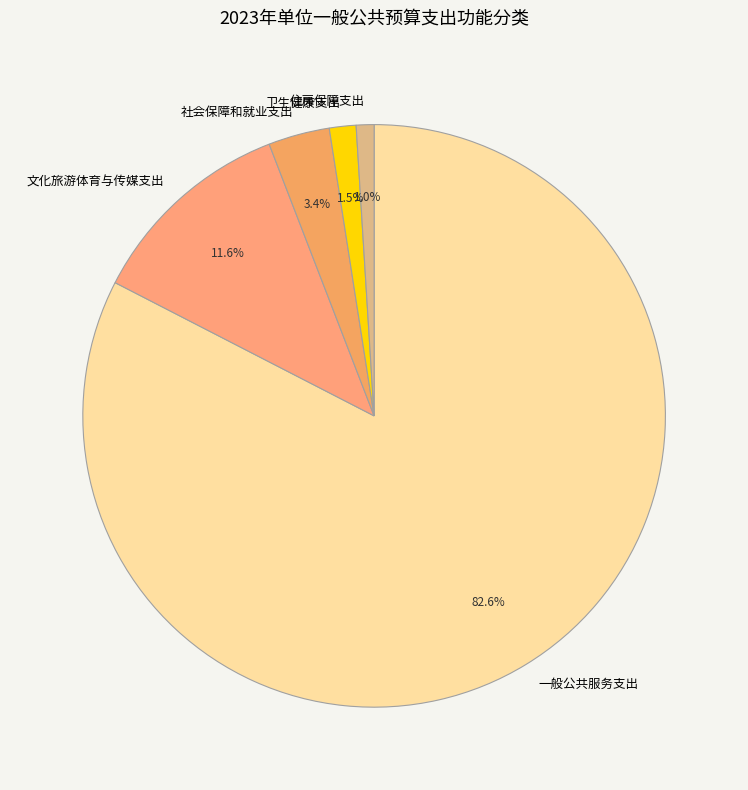

Does any single category account for the majority?

Yes